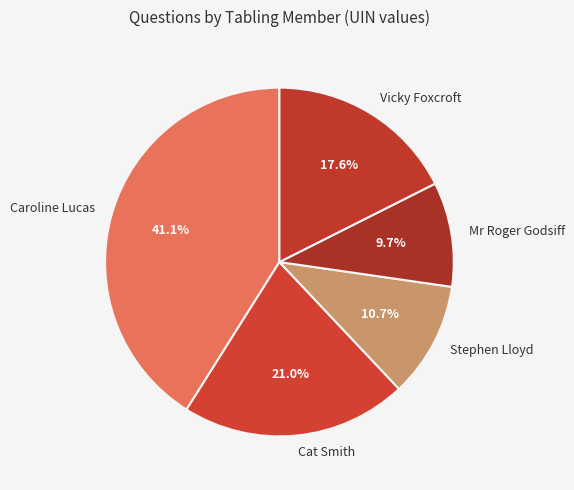

What is the smallest slice in the pie chart?

Mr Roger Godsiff